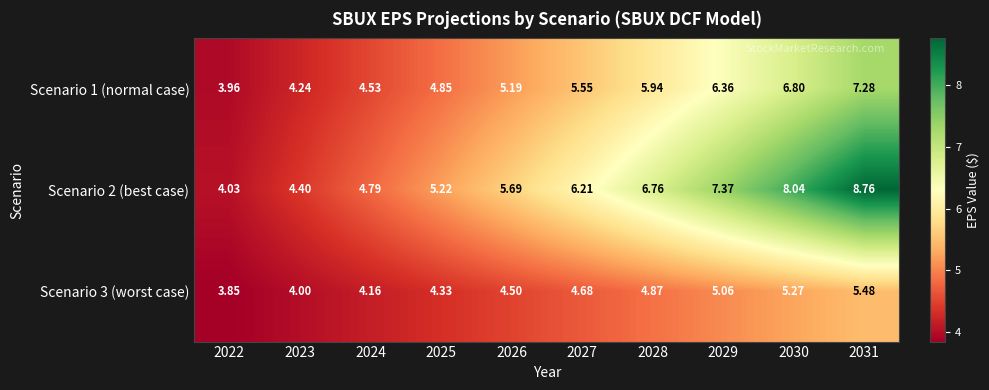

What is the total value across all series at 2027?

16.4